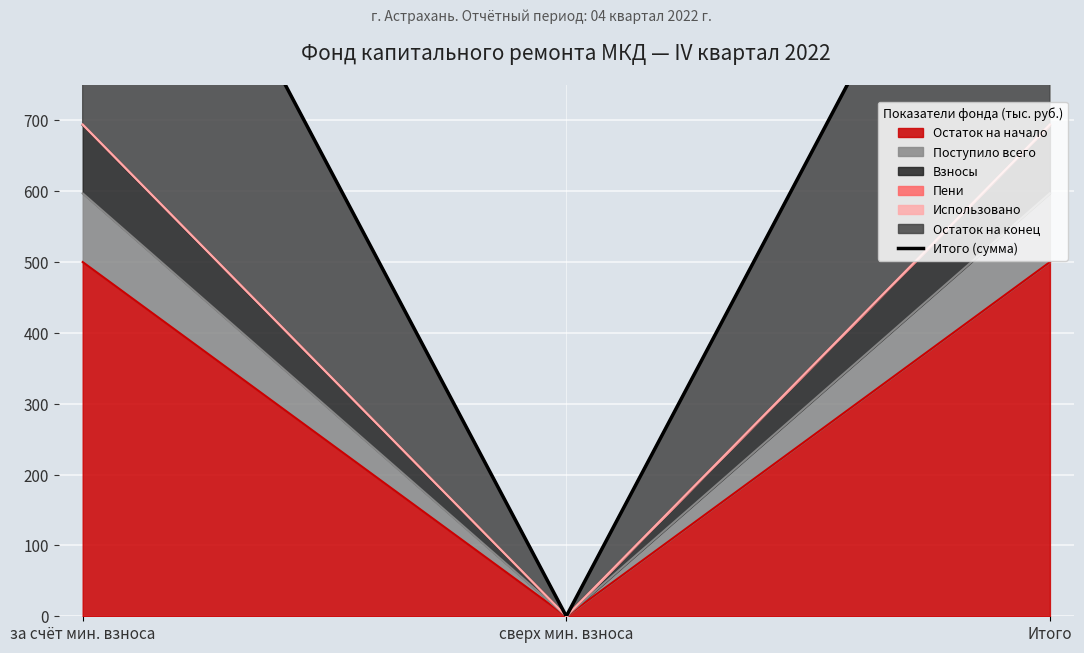

Which label corresponds to the largest value in the chart?

за счёт мин. взноса